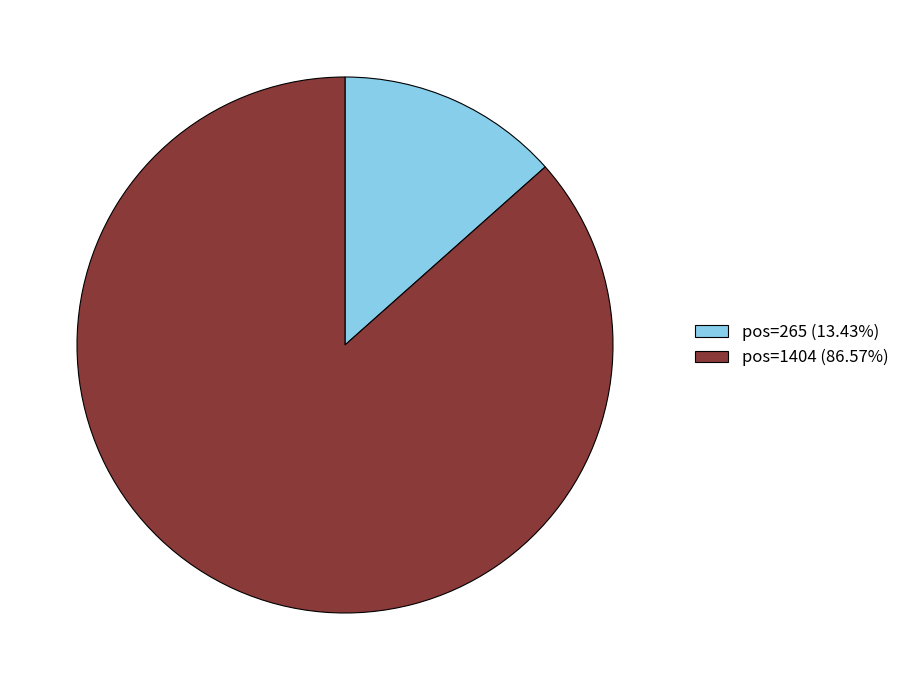

Does any single category account for the majority?

Yes